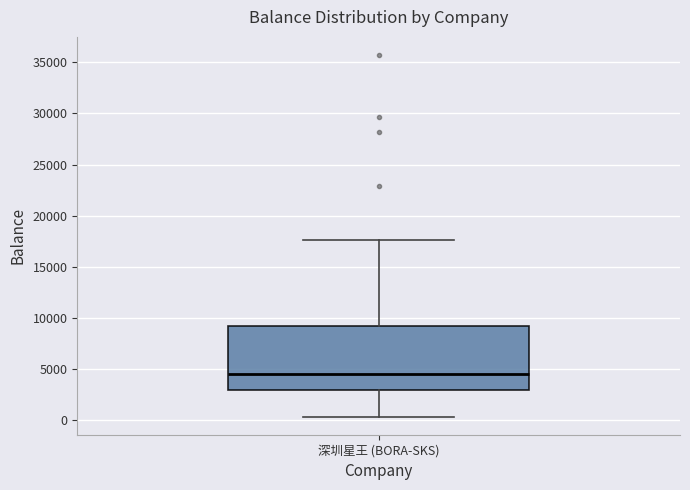

Transcribe this box plot: give where the median line is, the range the box spans, and where the two whiskers end, as read against the y-axis. The values are not printed on the chart, so give them approximately, as read against the axis.

median 4500, box 3000 to 9500, whiskers 500 to 17500